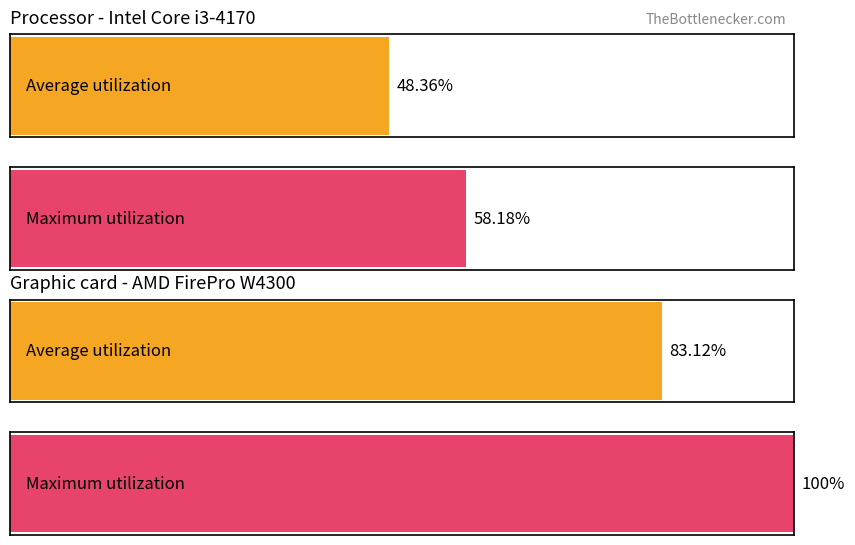

How many bars are there in each group?

2